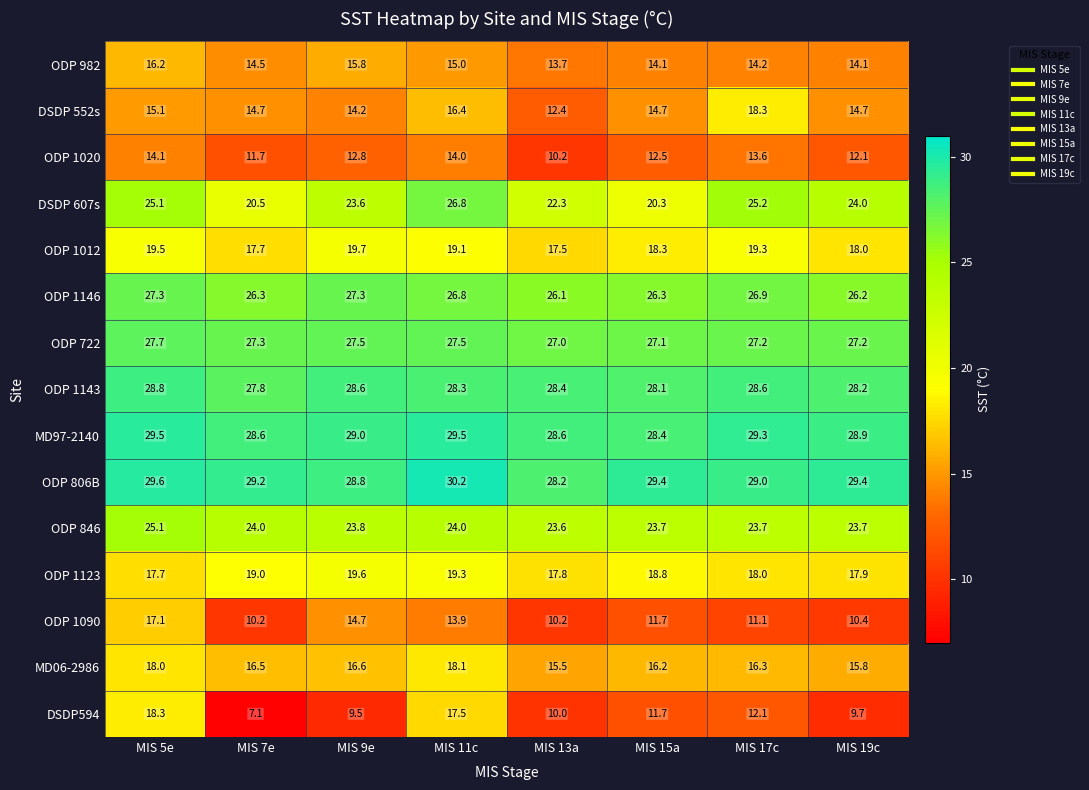

What is the difference between the ODP 1143 values at MIS 5e and MIS 7e?

1.0